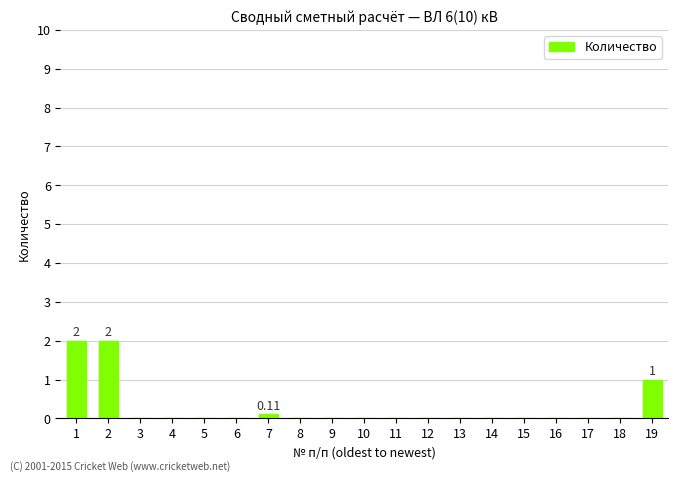

What is the sum of all values?

5.1